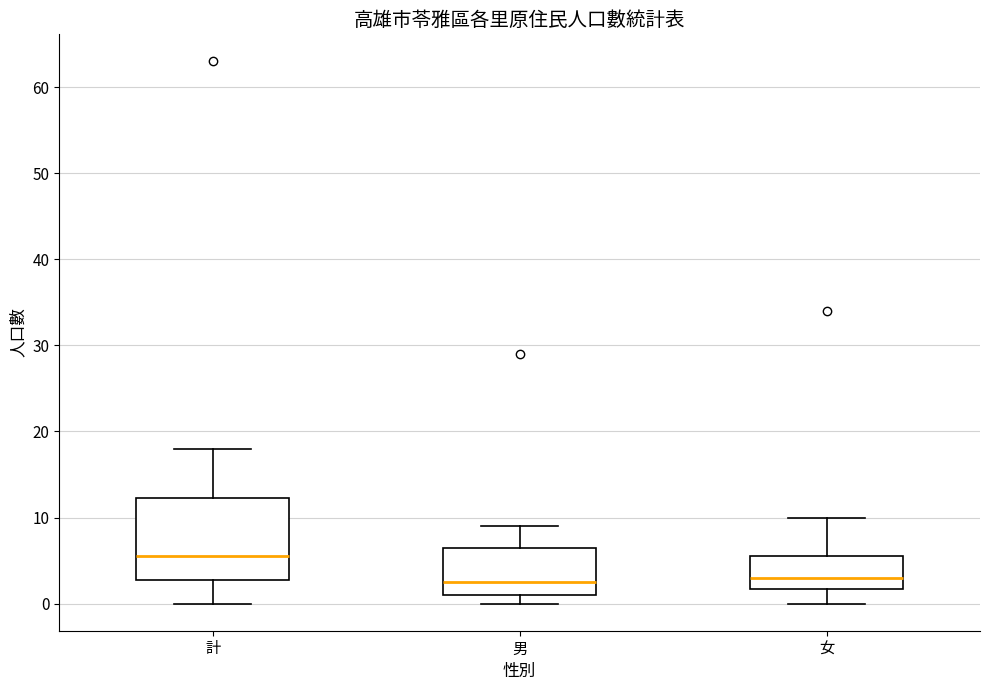

Comparing the boxes themselves (not the whiskers), which one is the tallest?

計